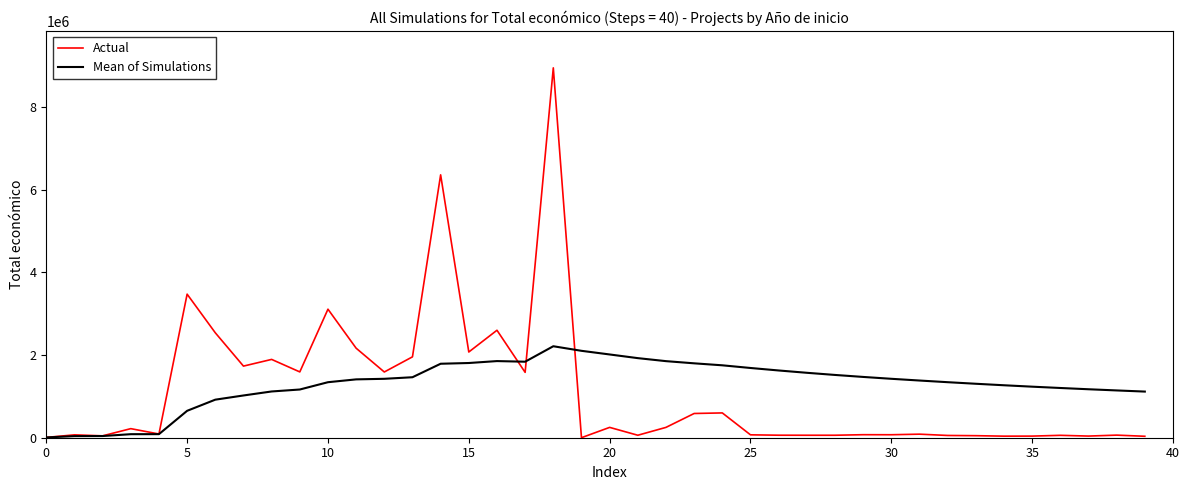

What is the greatest value displayed?

8945200.0